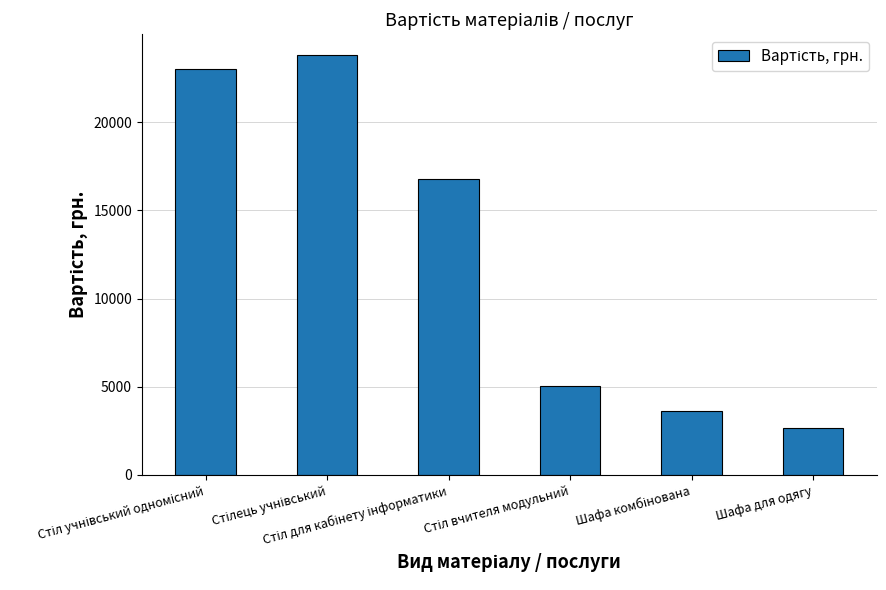

Does the chart contain any negative values?

No